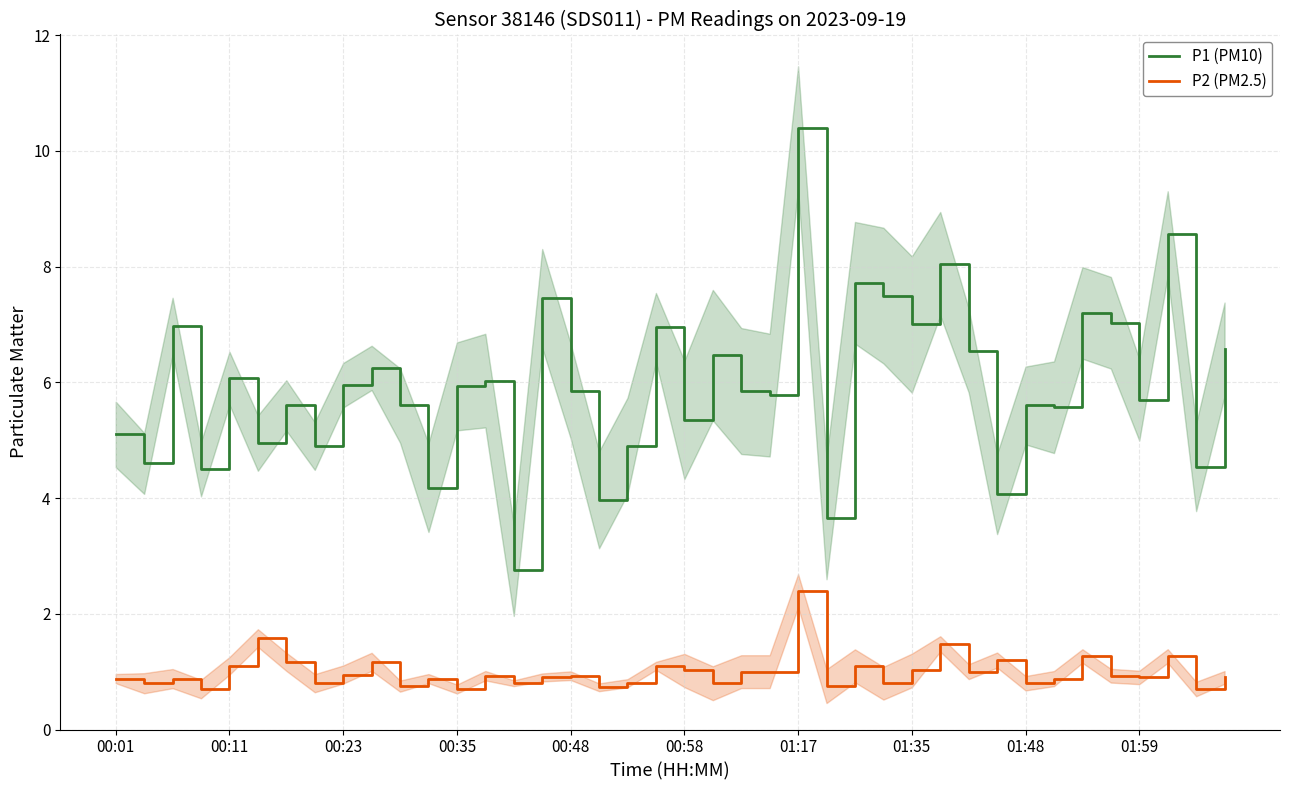

What is the approximate value of P1 (PM10) at 15?

7.5